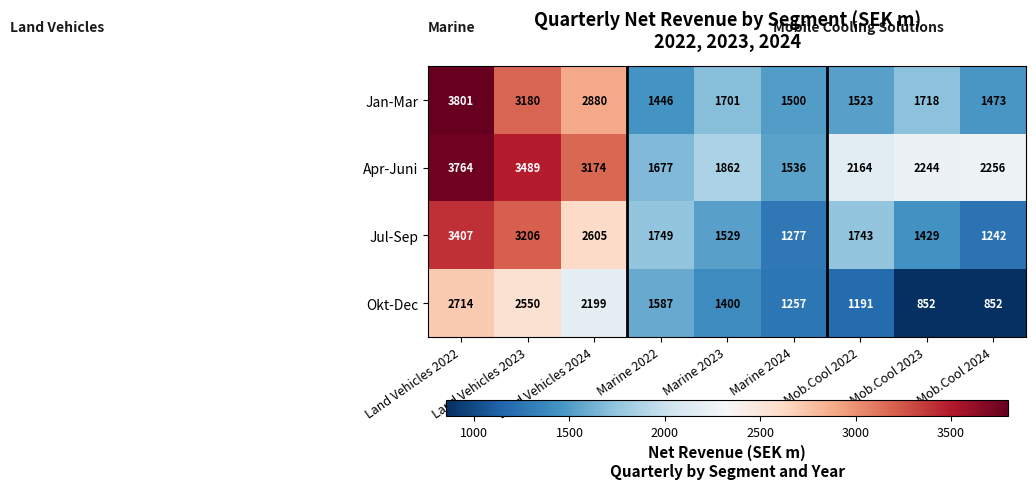

Which series has the largest range (max minus min)?

Jan-Mar